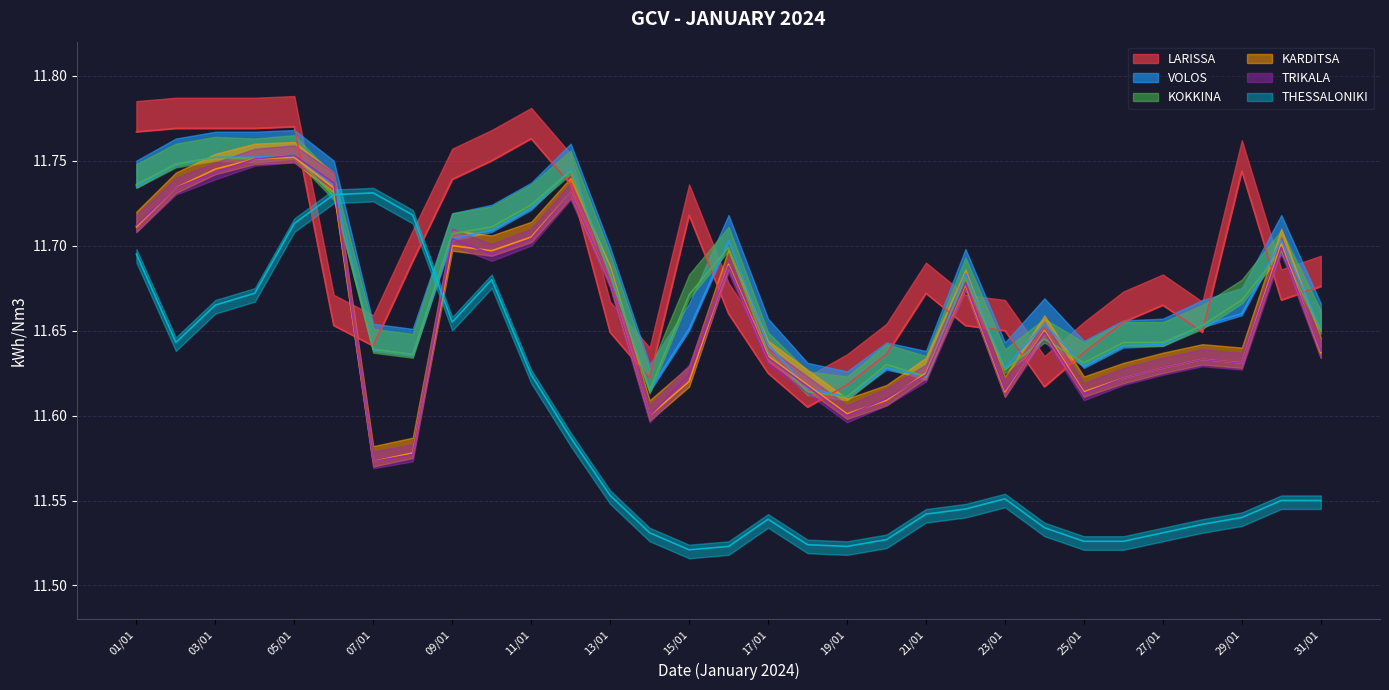

Between which two adjacent categories do TRIKALA and KOKKINА first intersect?

06/01 and 07/01